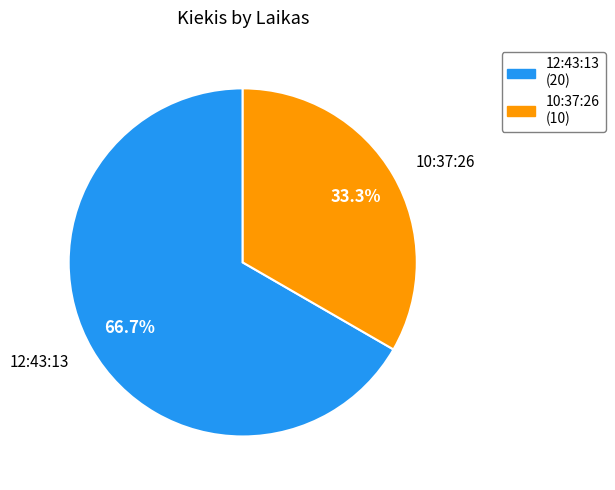

To the nearest percent, what portion does 12:43:13 represent?

67%